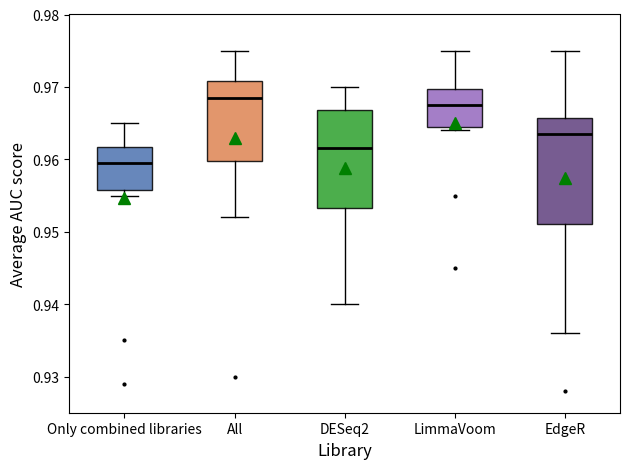

Reading left to right, transcribe this box plot: for each box, give where its median line is, the range the box spans, and where its two whiskers end, as read against the y-axis. The values are not printed on the chart, so give them approximately, as read against the axis.

Only combined libraries: median 0.960, box 0.956 to 0.962, whiskers 0.955 to 0.965
All: median 0.969, box 0.960 to 0.971, whiskers 0.952 to 0.975
DESeq2: median 0.962, box 0.953 to 0.967, whiskers 0.940 to 0.970
LimmaVoom: median 0.968, box 0.965 to 0.970, whiskers 0.964 to 0.975
EdgeR: median 0.964, box 0.951 to 0.966, whiskers 0.936 to 0.975